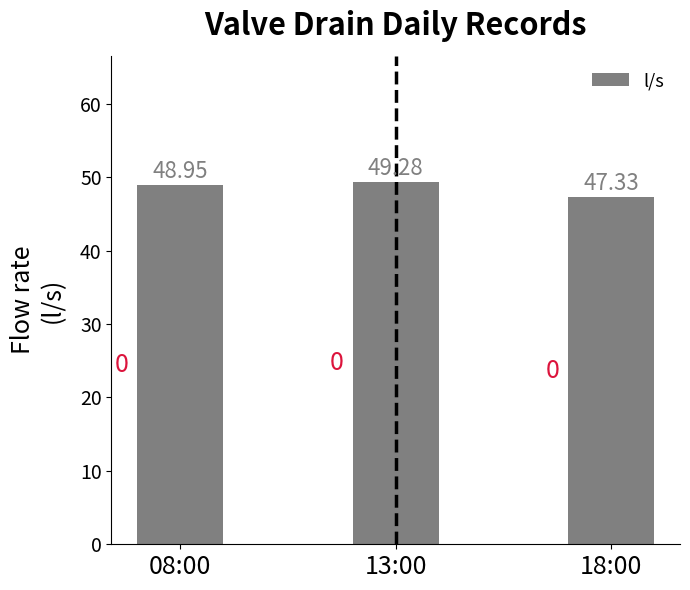

Where is the data nearest to the value 48?

18:00